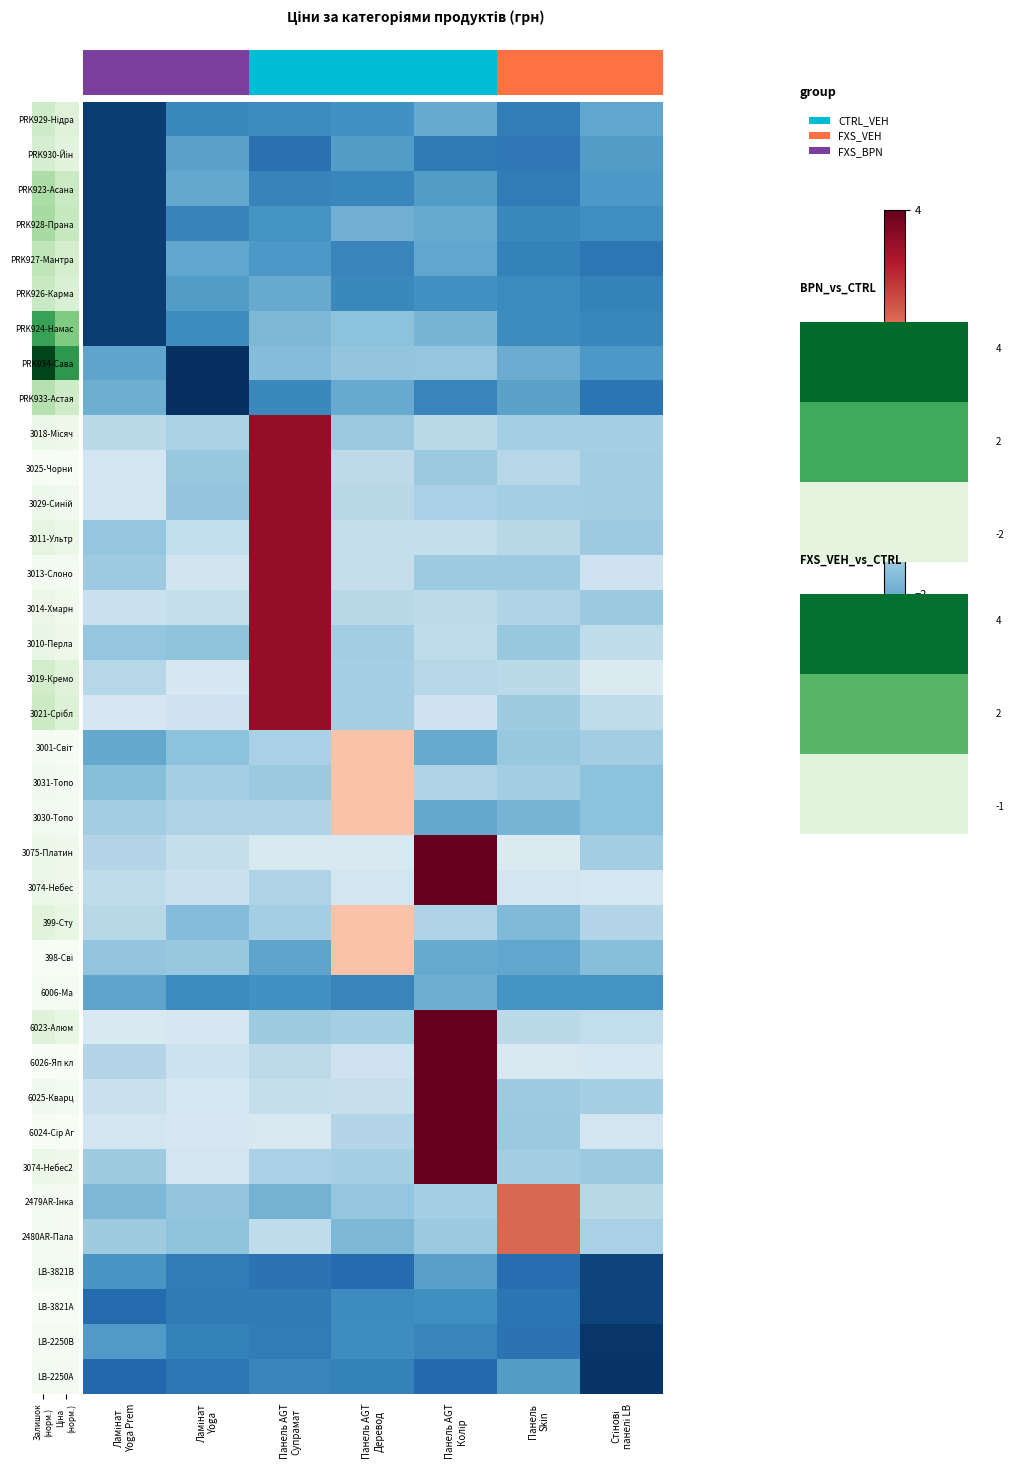

Count the number of categories in the chart.

7